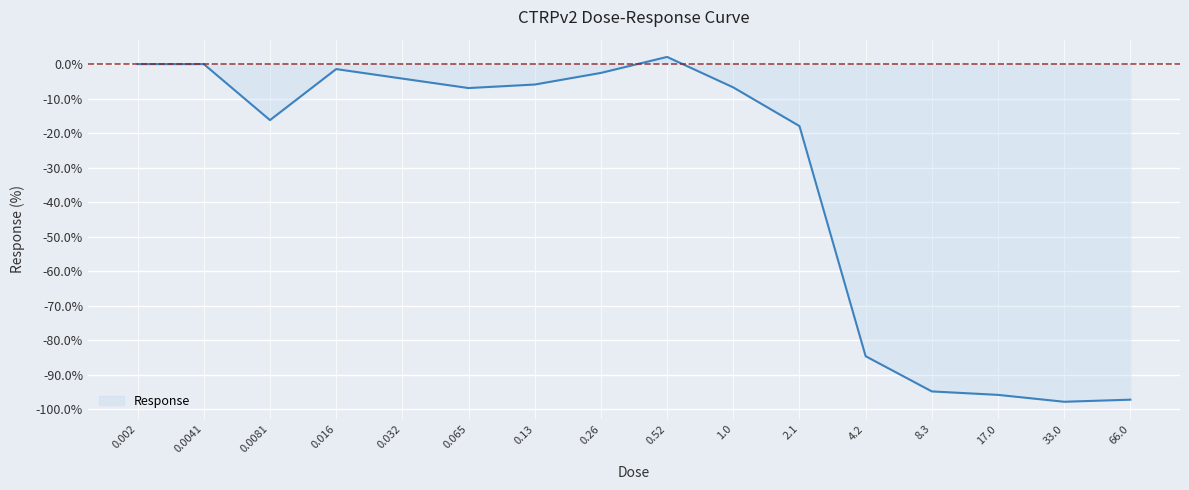

What is the change in value from 0.0081 to 17.0?

-79.6